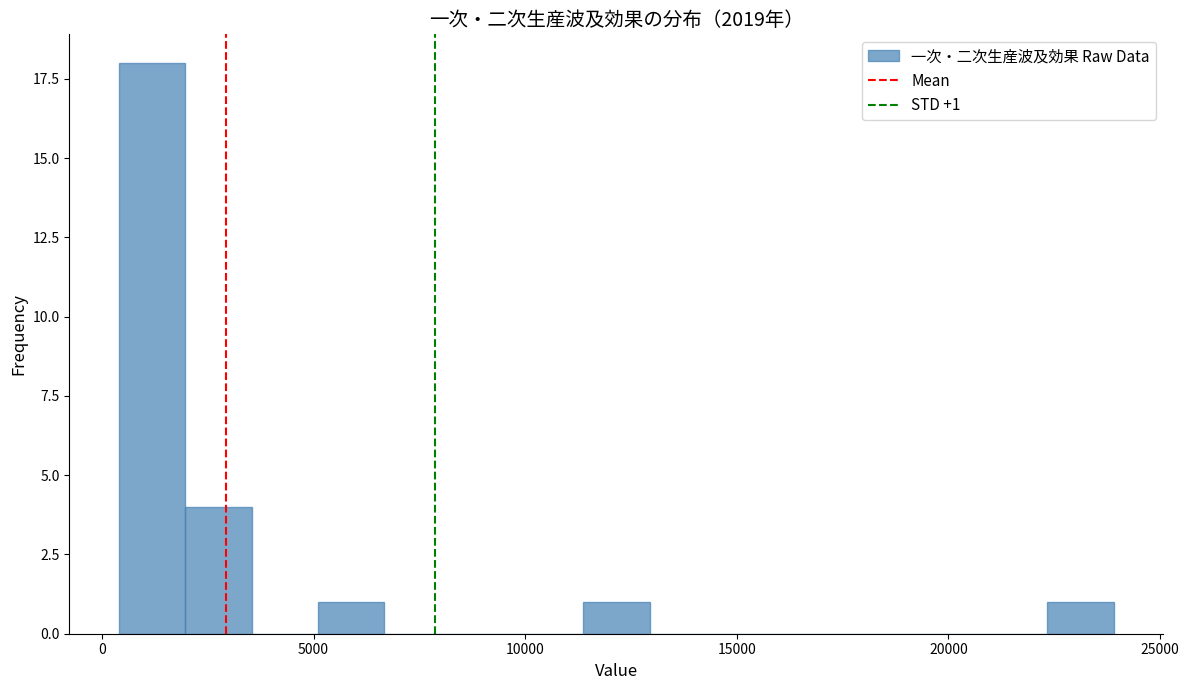

Around what value on the x-axis is the tallest bar? Give the approximate position of its centre, as read against the axis.

1000